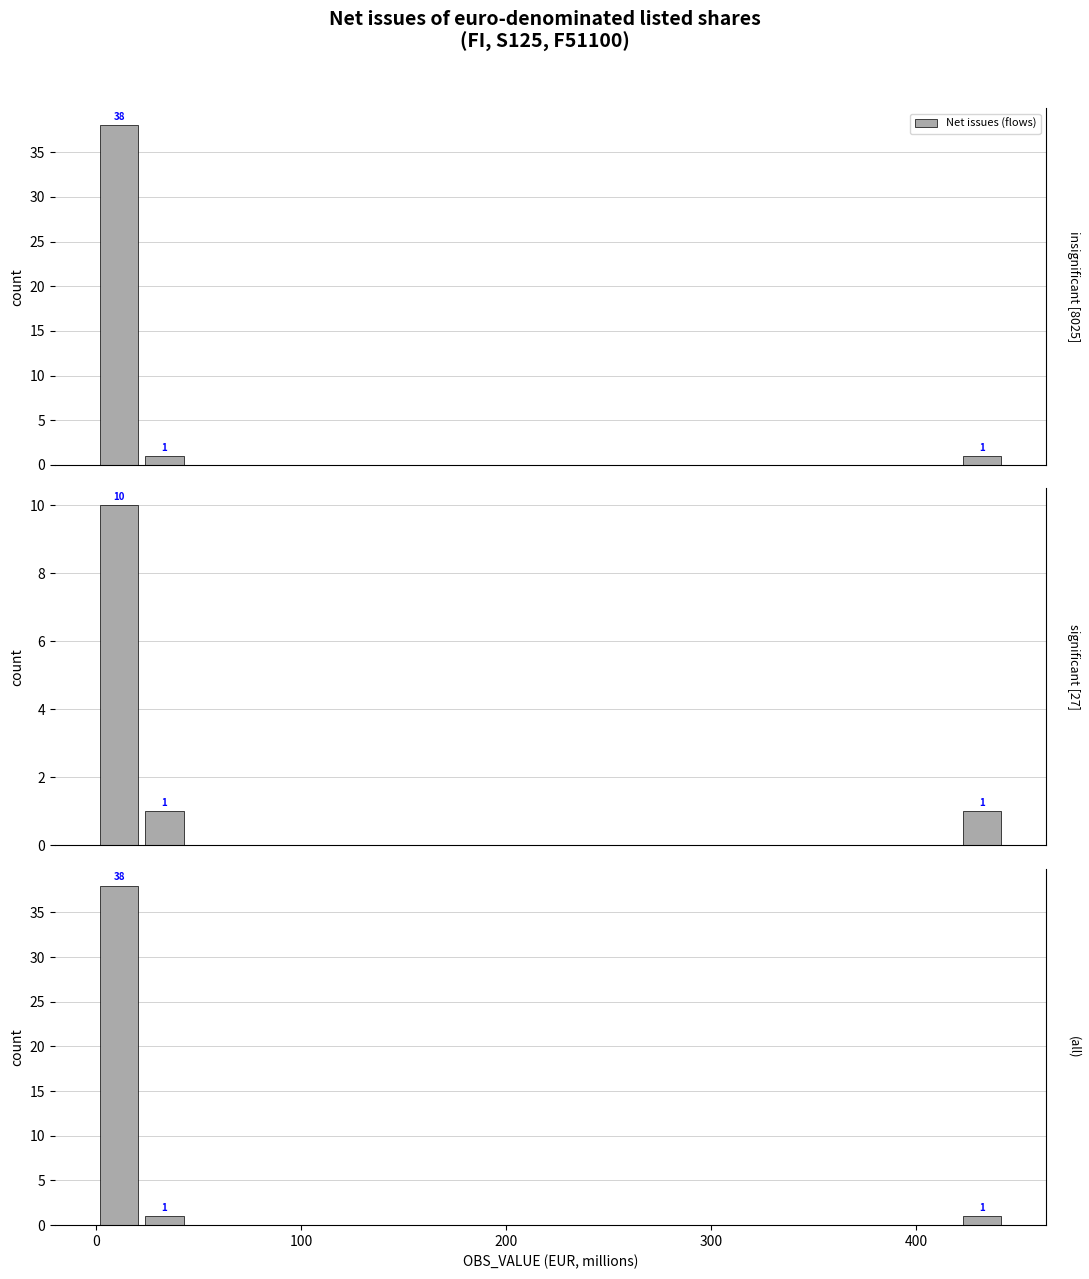

True or false: the data shows 26 at 17.

False